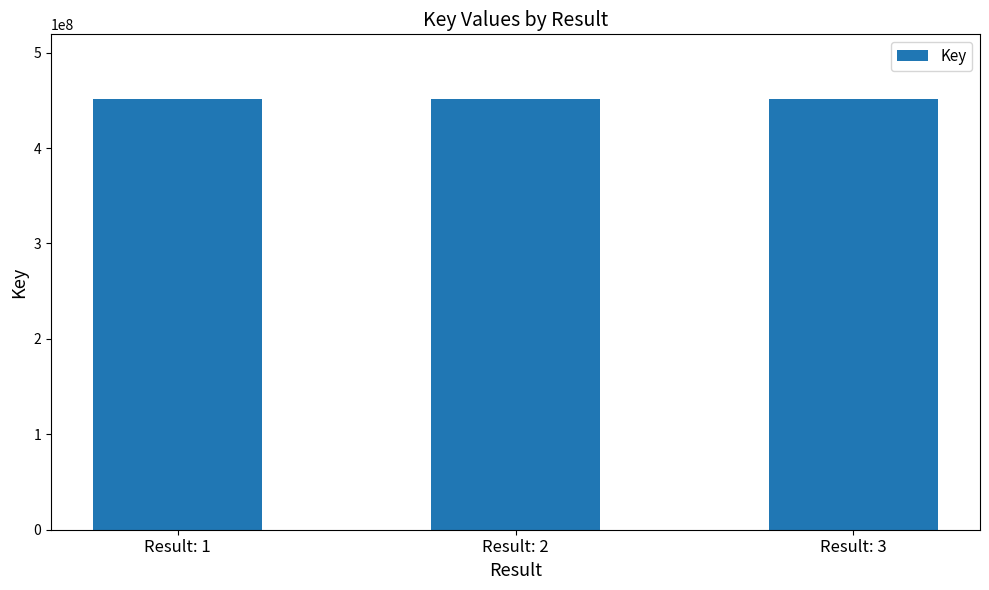

What is the change in value from Result: 1 to Result: 2?

-1891